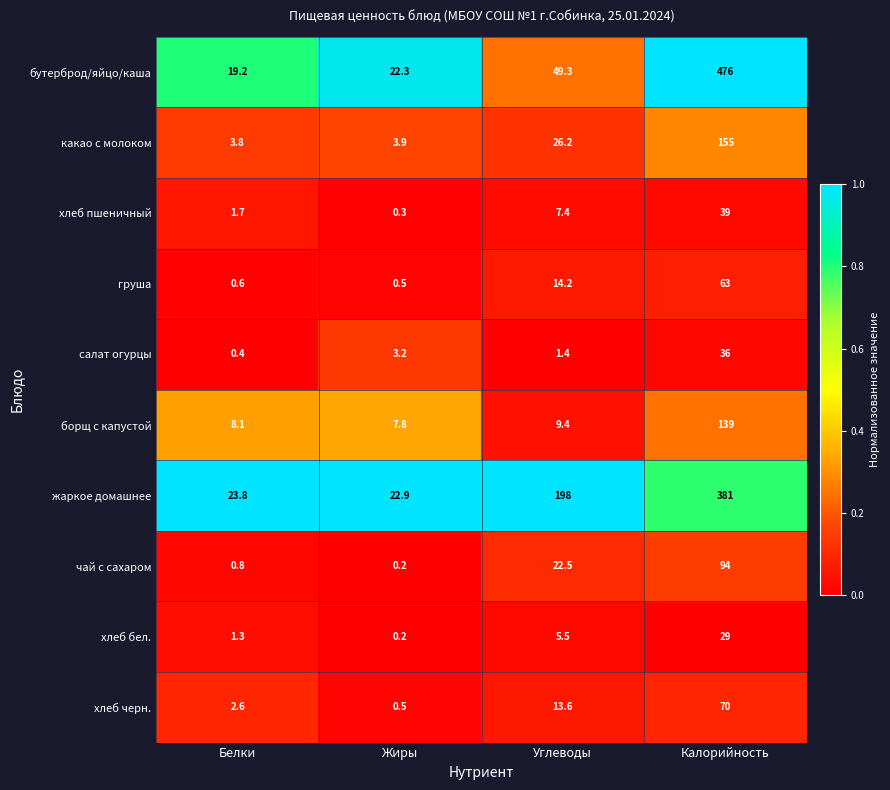

True or false: жаркое домашнее has a value of 267.9 at Углеводы.

False